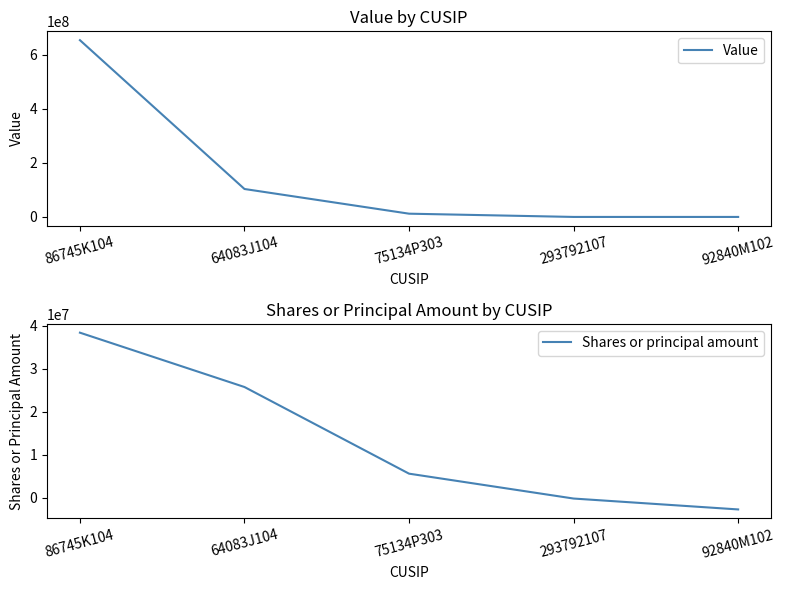

Reading left to right, extract all data points from this chart.

Value: 86745K104=654685000	64083J104=103471000	75134P303=12051000	293792107=0	92840M102=0
Shares or principal amount: 86745K104=38352957	64083J104=25738988	75134P303=5631349	293792107=-143563	92840M102=-2670735